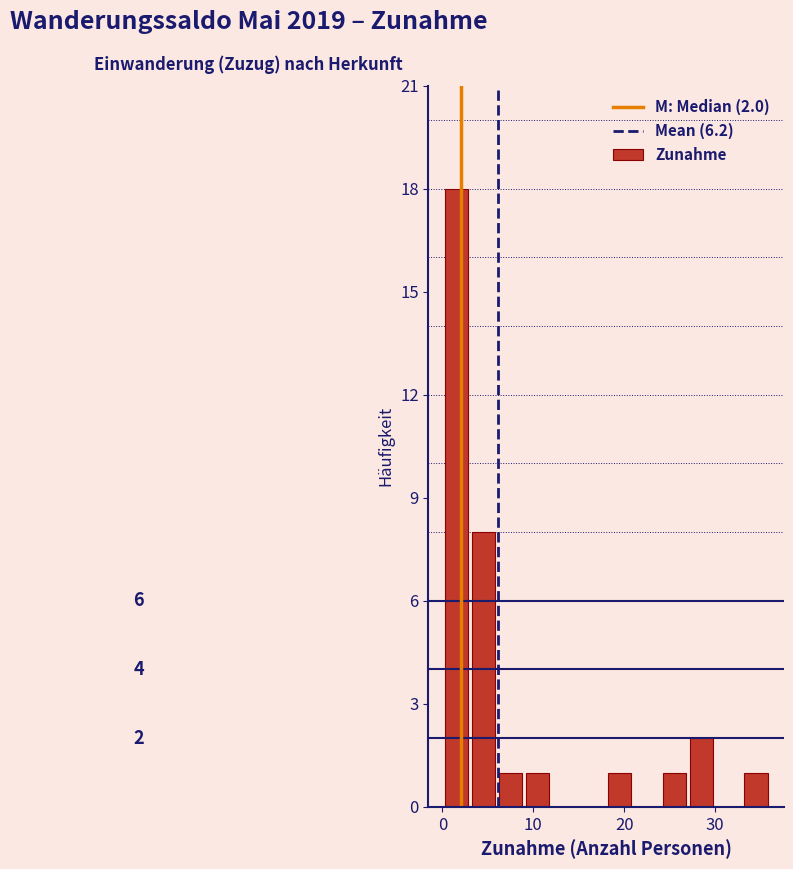

Read against the x-axis, roughly where is the centre of the tallest bar?

2